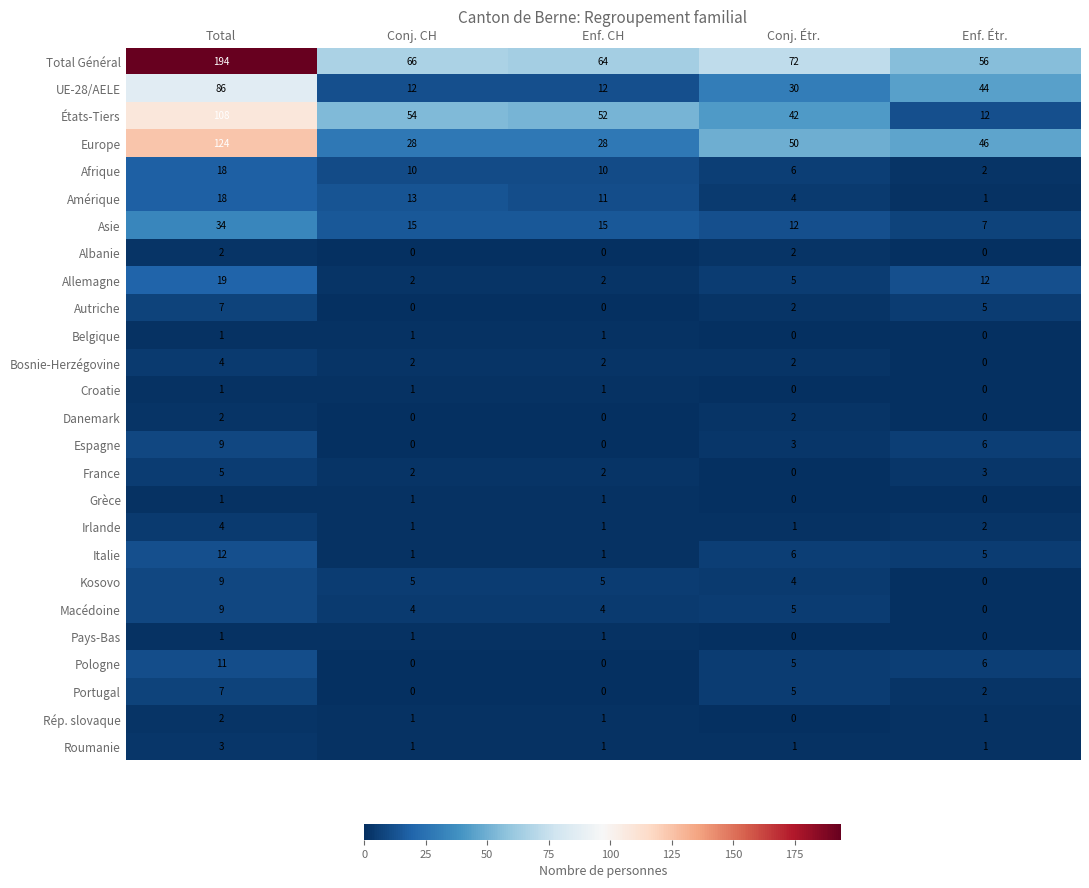

Which series has the largest total across all categories?

Total Général